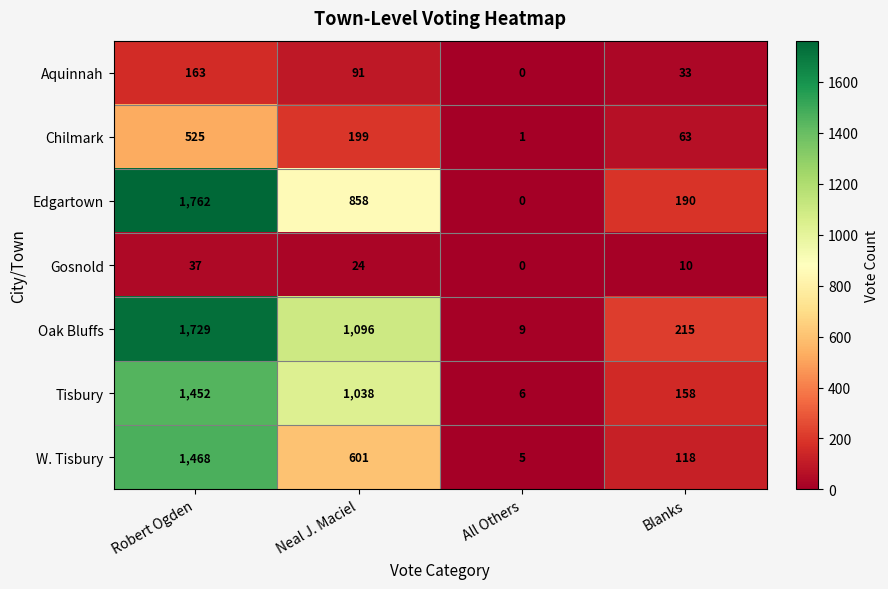

Is it true that Tisbury equals 67 at Blanks?

False